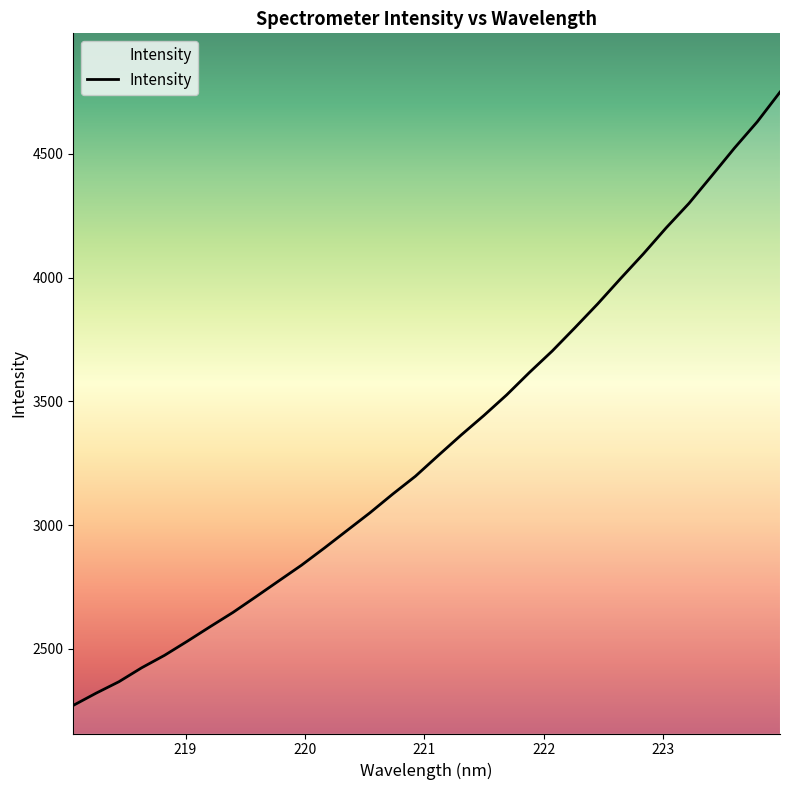

What is the smallest value displayed?

2271.5